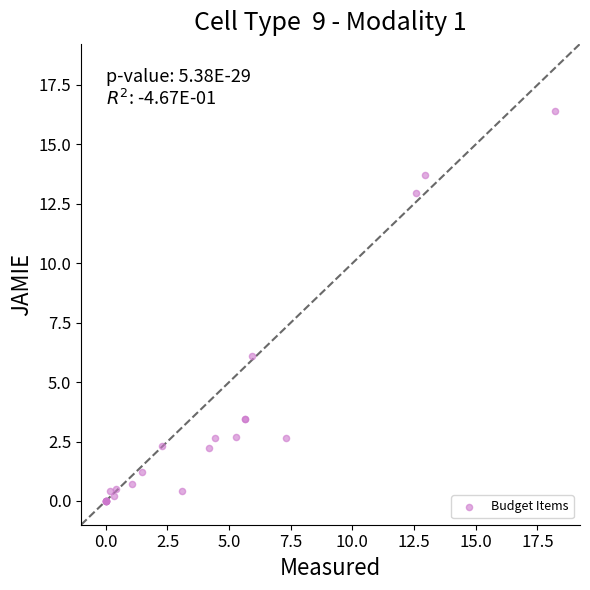

What Y value in the scatter plot is closest to 8?

6.1